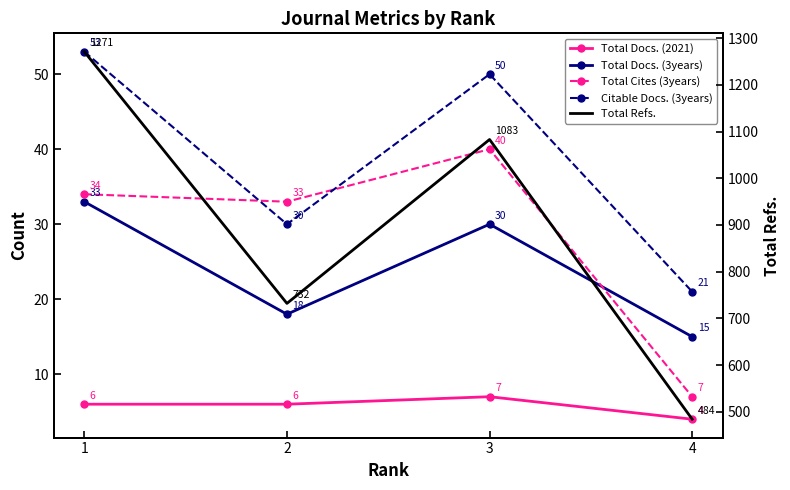

What is the total value across all series at 1?

1397